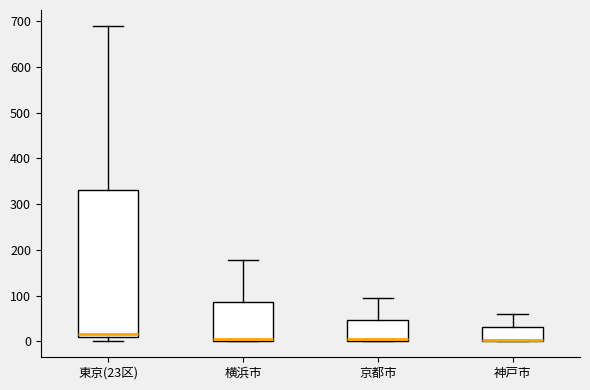

Reading left to right, transcribe this box plot: for each box, give where its median line is, the range the box spans, and where its two whiskers end, as read against the y-axis. The values are not printed on the chart, so give them approximately, as read against the axis.

東京(23区): median 20, box 10 to 330, whiskers 0 to 690
横浜市: median 10, box 0 to 90, whiskers 0 to 180
京都市: median 10, box 0 to 50, whiskers 0 to 100
神戸市: median 0 (drawn on the box's lower edge), box 0 to 30, whiskers 0 to 60